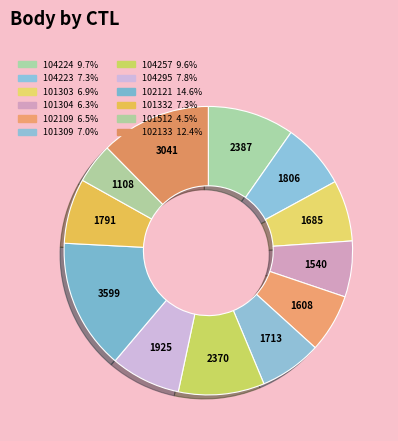

To the nearest percent, what is the difference between the largest and smallest slice percentages?

10%